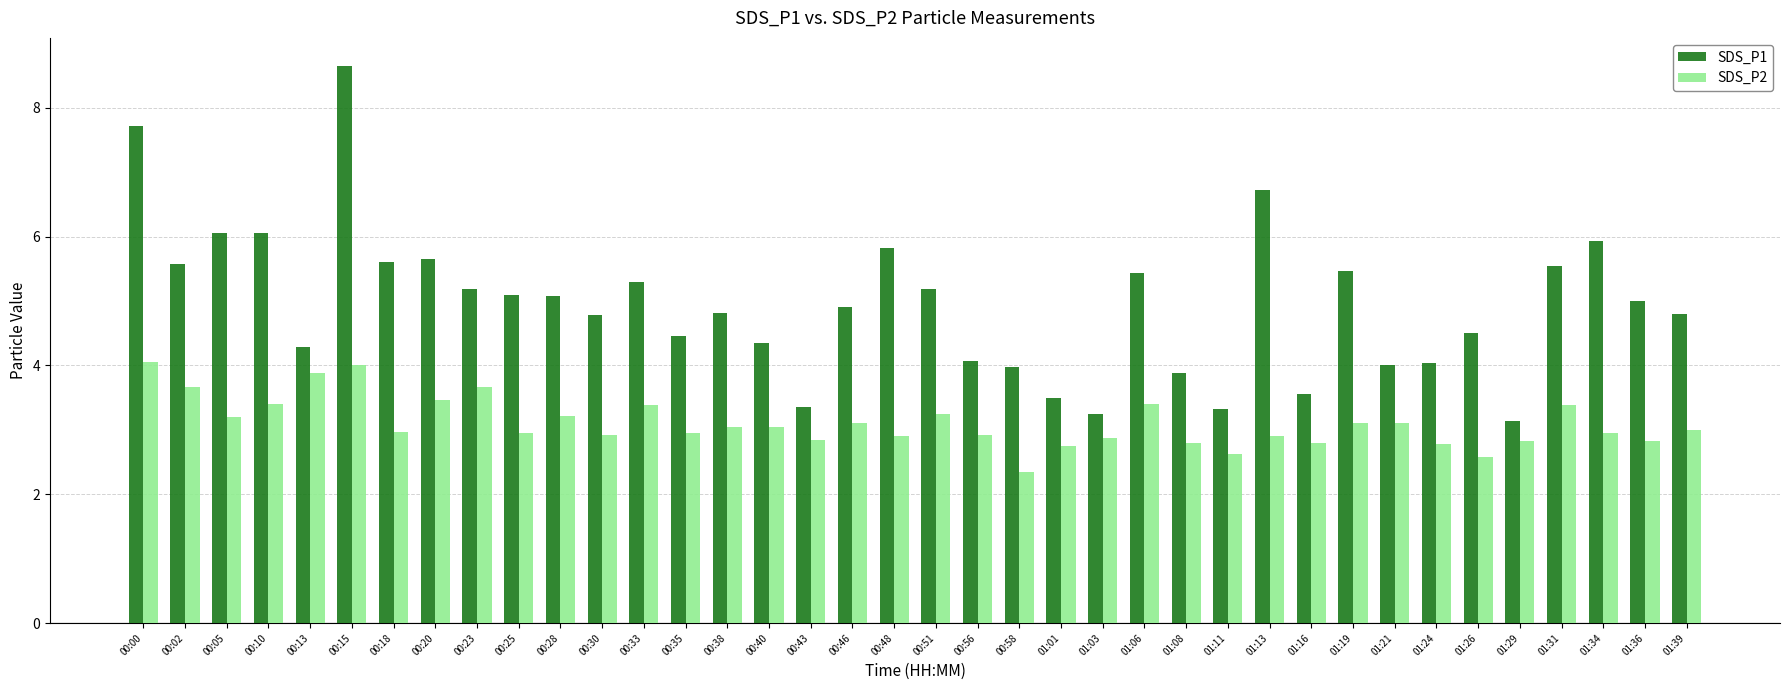

Is the value of SDS_P2 at 01:29 greater than the value of SDS_P1 at 00:56?

No